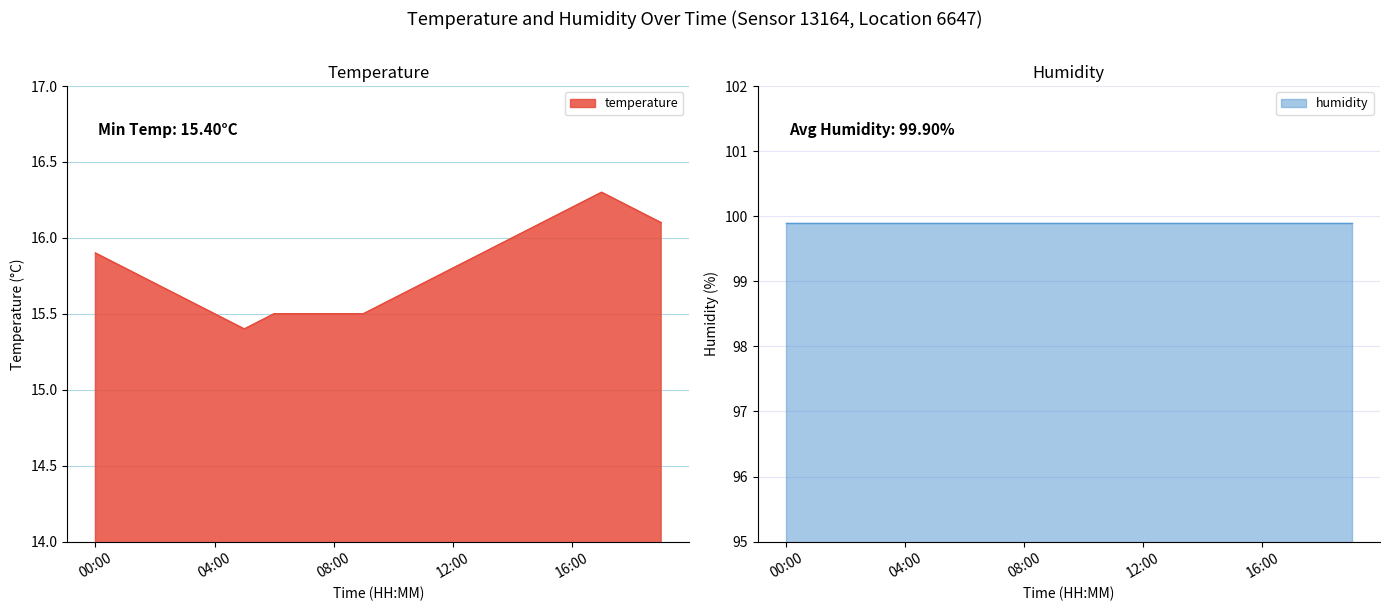

What is the average value?

15.8